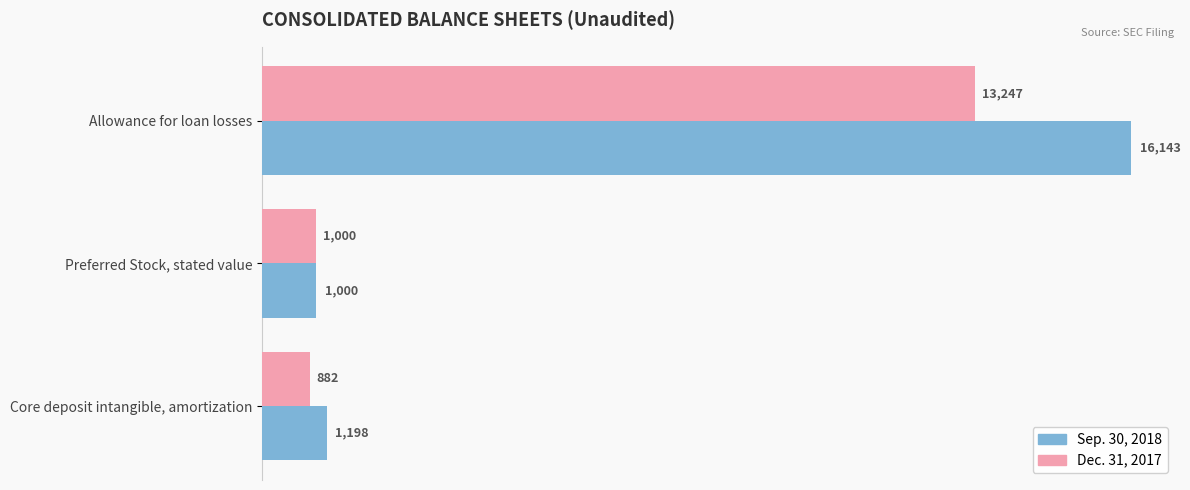

True or false: Sep. 30, 2018 has a value of 404 at Preferred Stock, stated value.

False